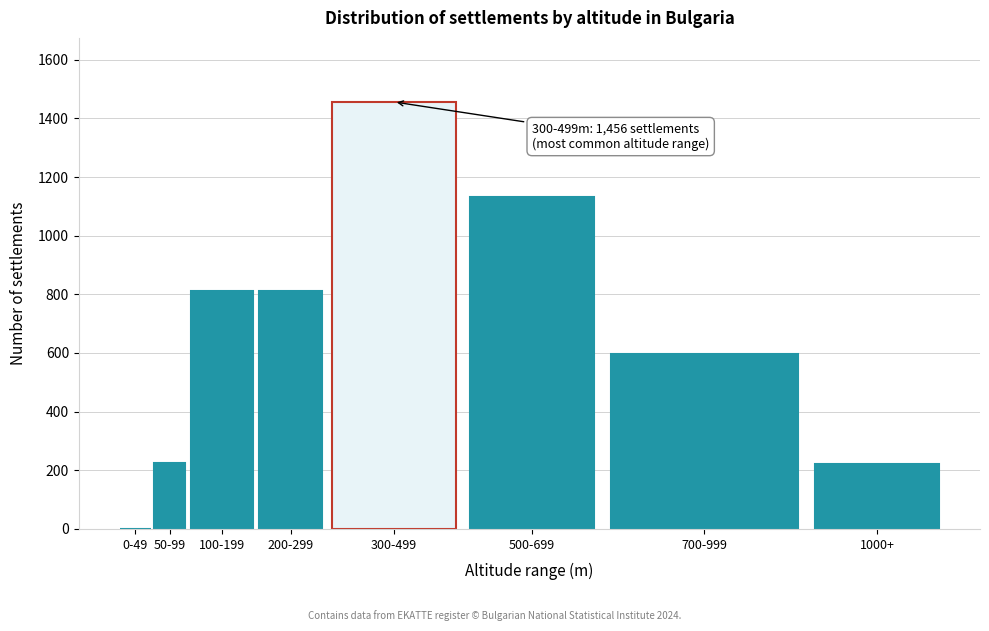

The chart shows a value of 226 at 50-99. True or false?

True